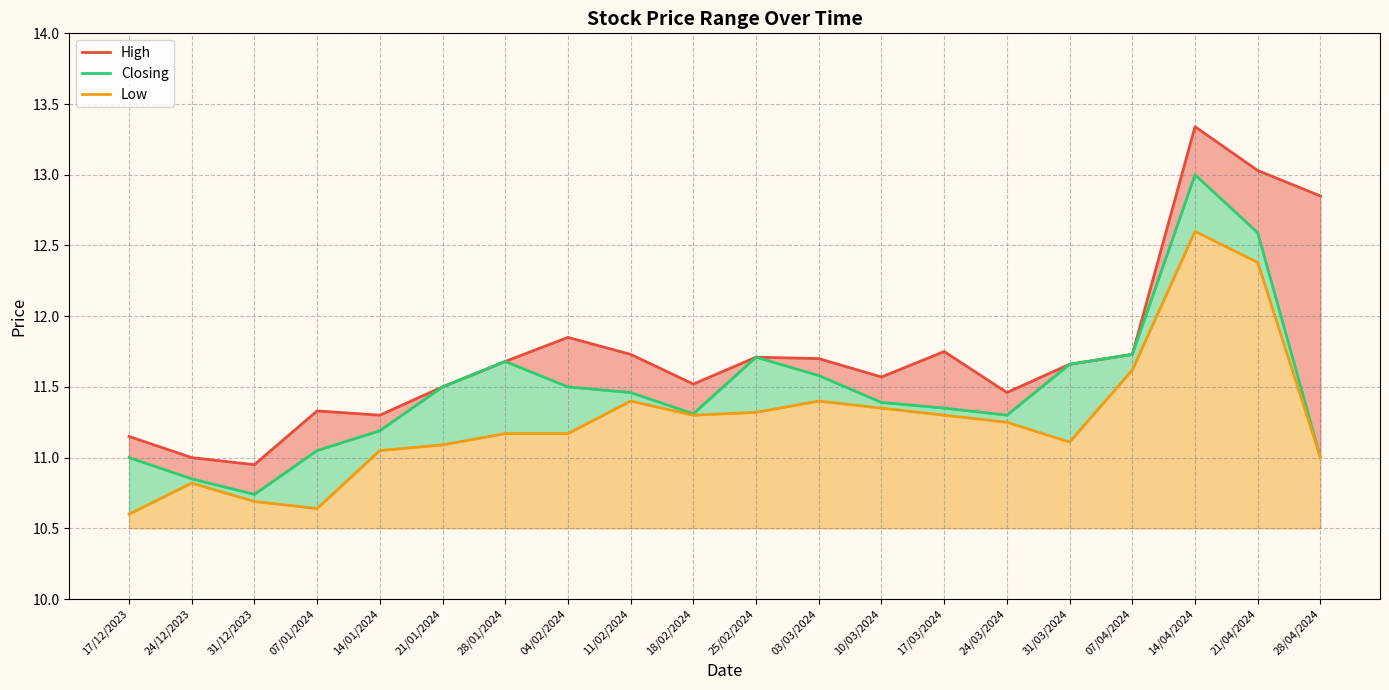

What is the maximum value for High?

13.3